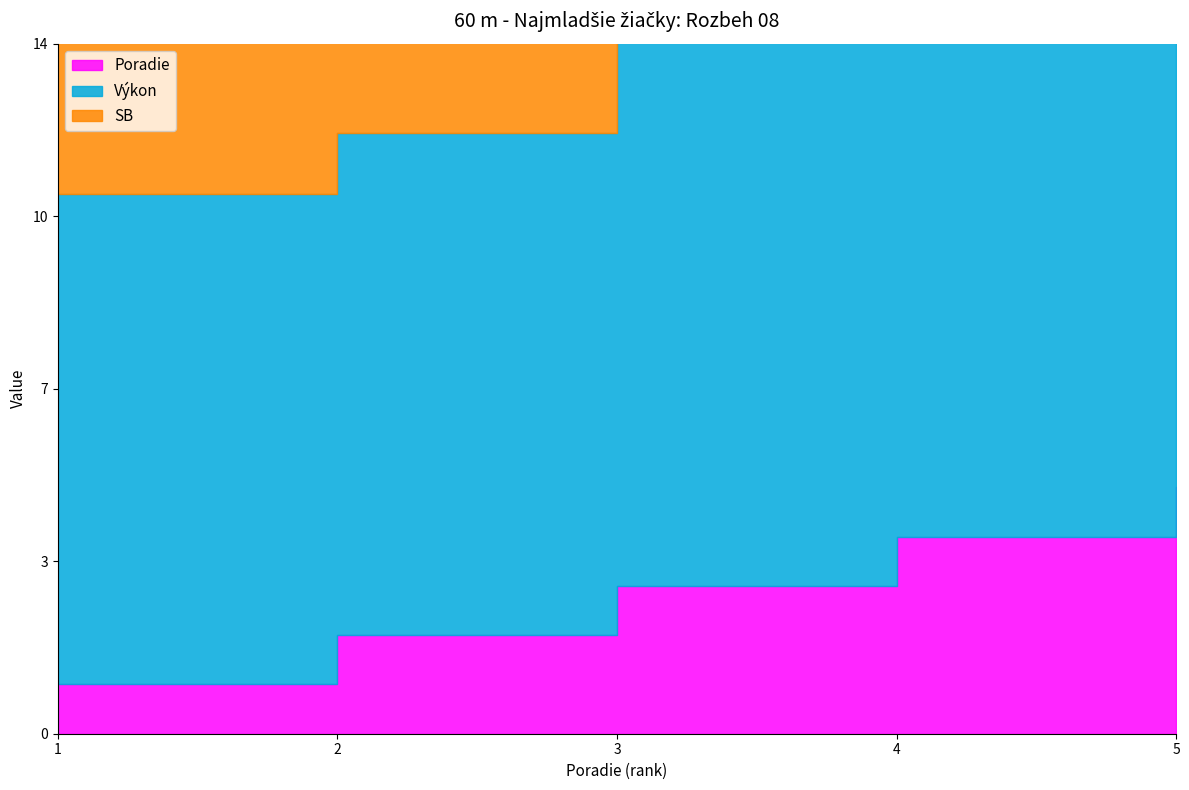

True or false: Výkon has more than 0 points higher than both neighbors.

False